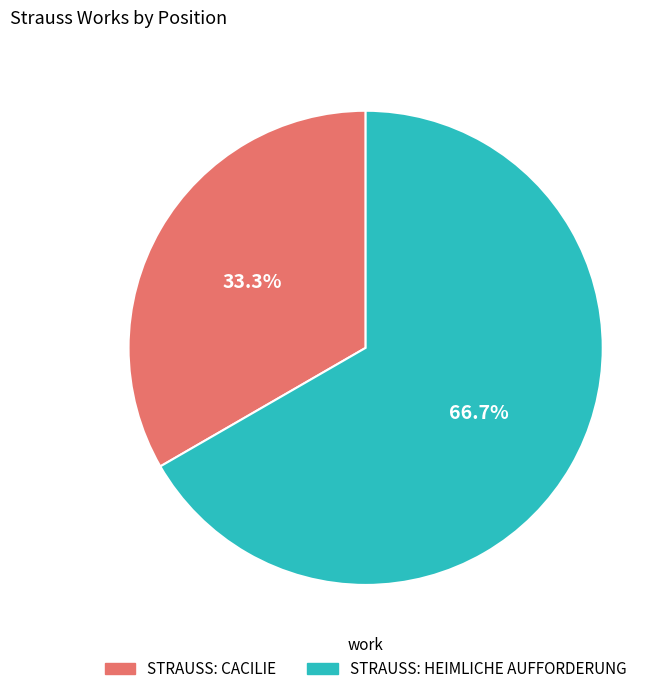

Which category has the biggest portion of the pie?

STRAUSS: HEIMLICHE AUFFORDERUNG